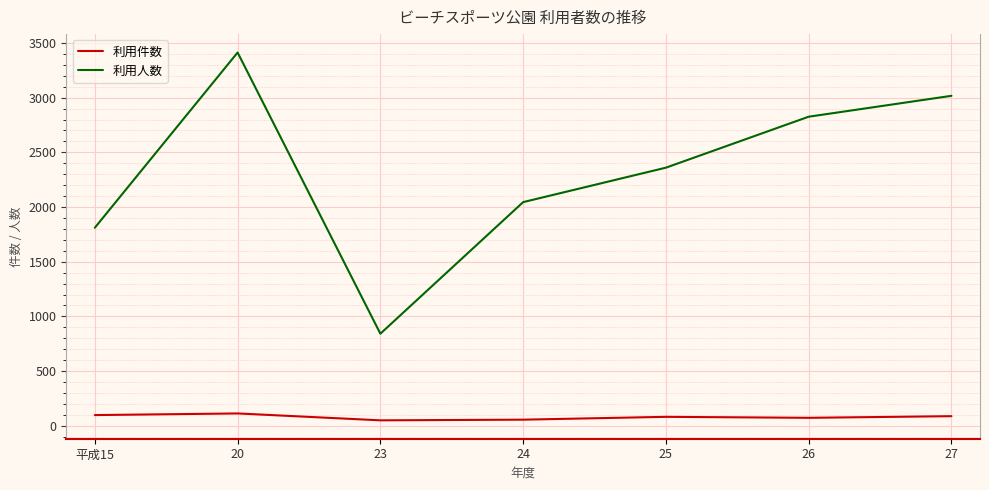

What is the difference between the maximum and second lowest values in the 利用人数 series?

1602